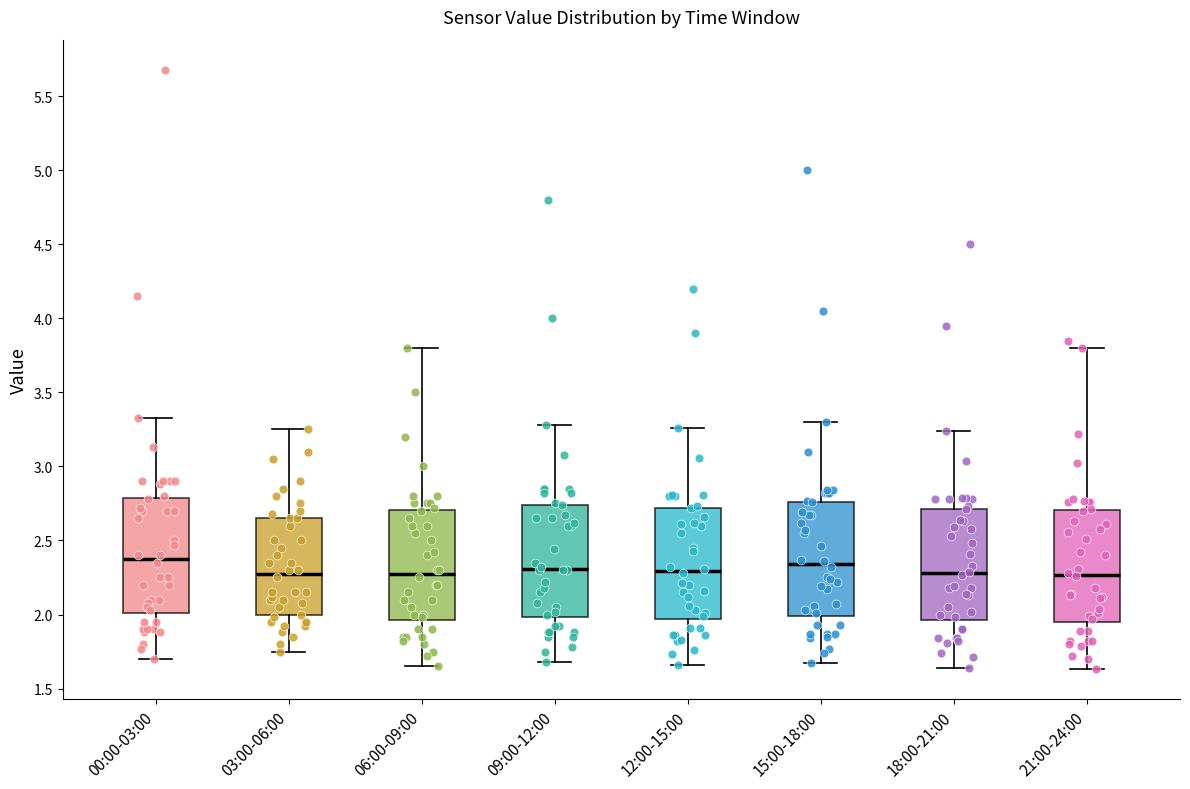

Where does the median line of the box for 03:00-06:00 sit on the y-axis? The values are not printed on the chart, so give them approximately, as read against the axis.

2.30